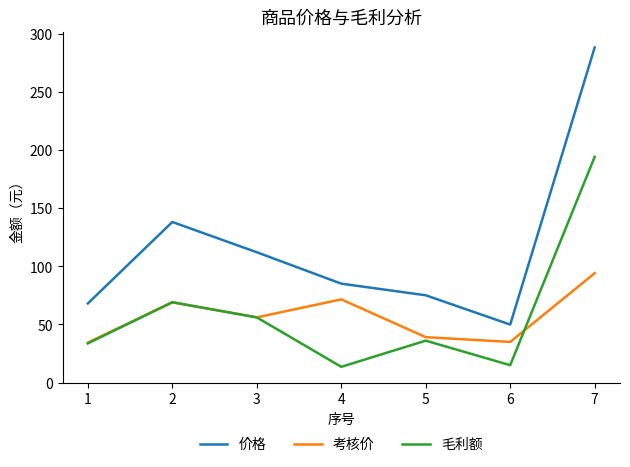

Rank the series by their maximum value, from highest to lowest.

价格, 毛利额, 考核价